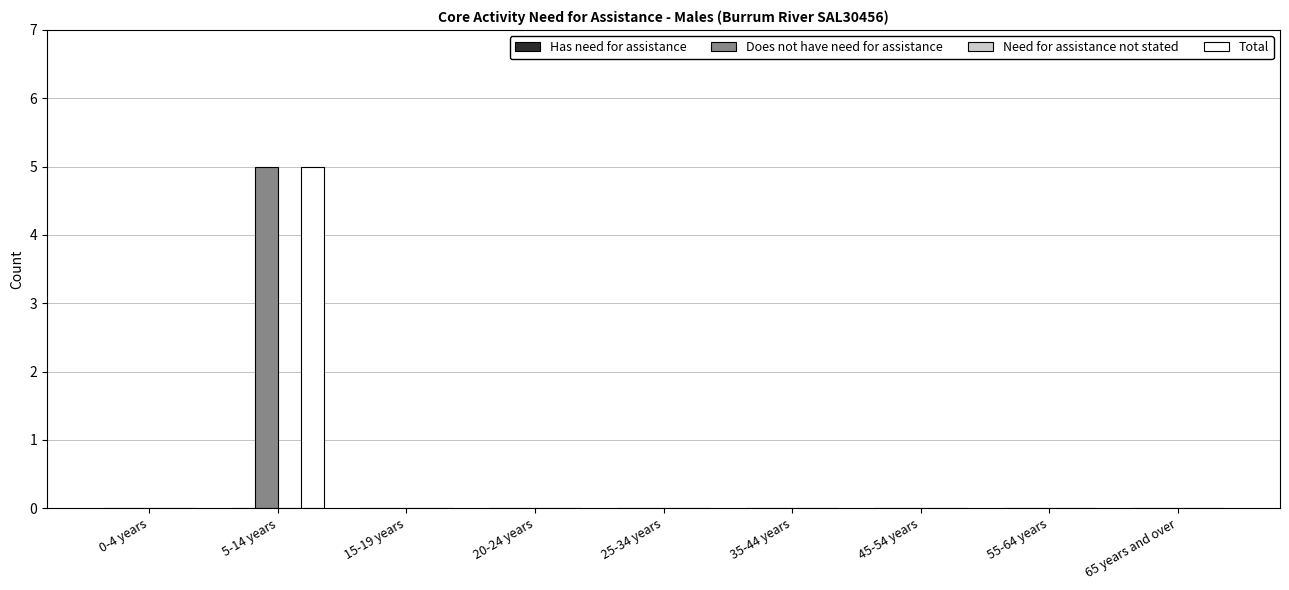

Is it true that Does not have need for assistance equals 0 at 45-54 years?

True